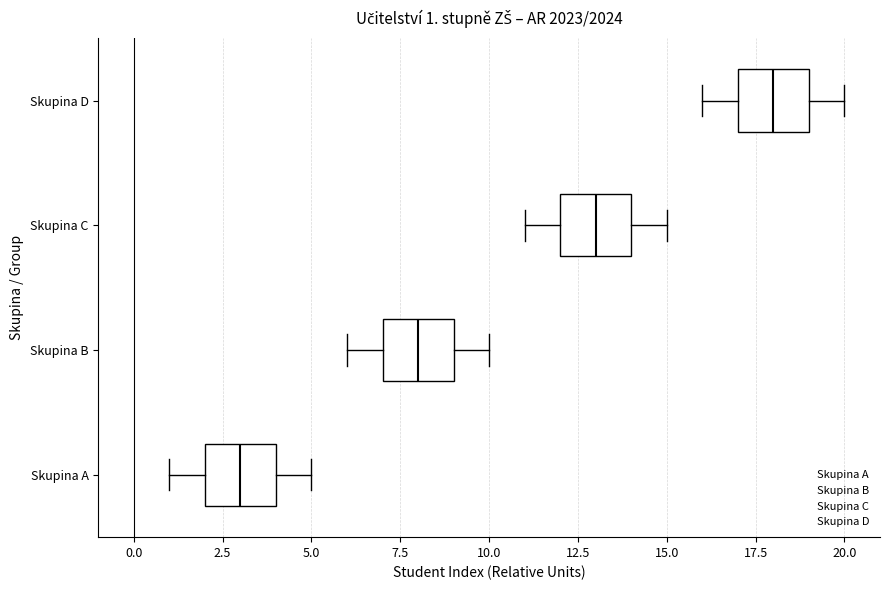

Which box's median line is the furthest to the right?

Skupina D